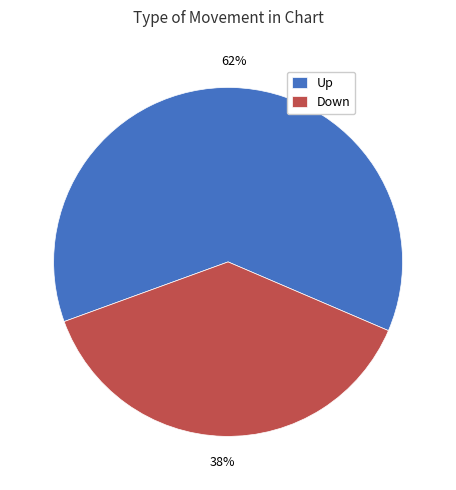

How many slices are in this pie chart?

2